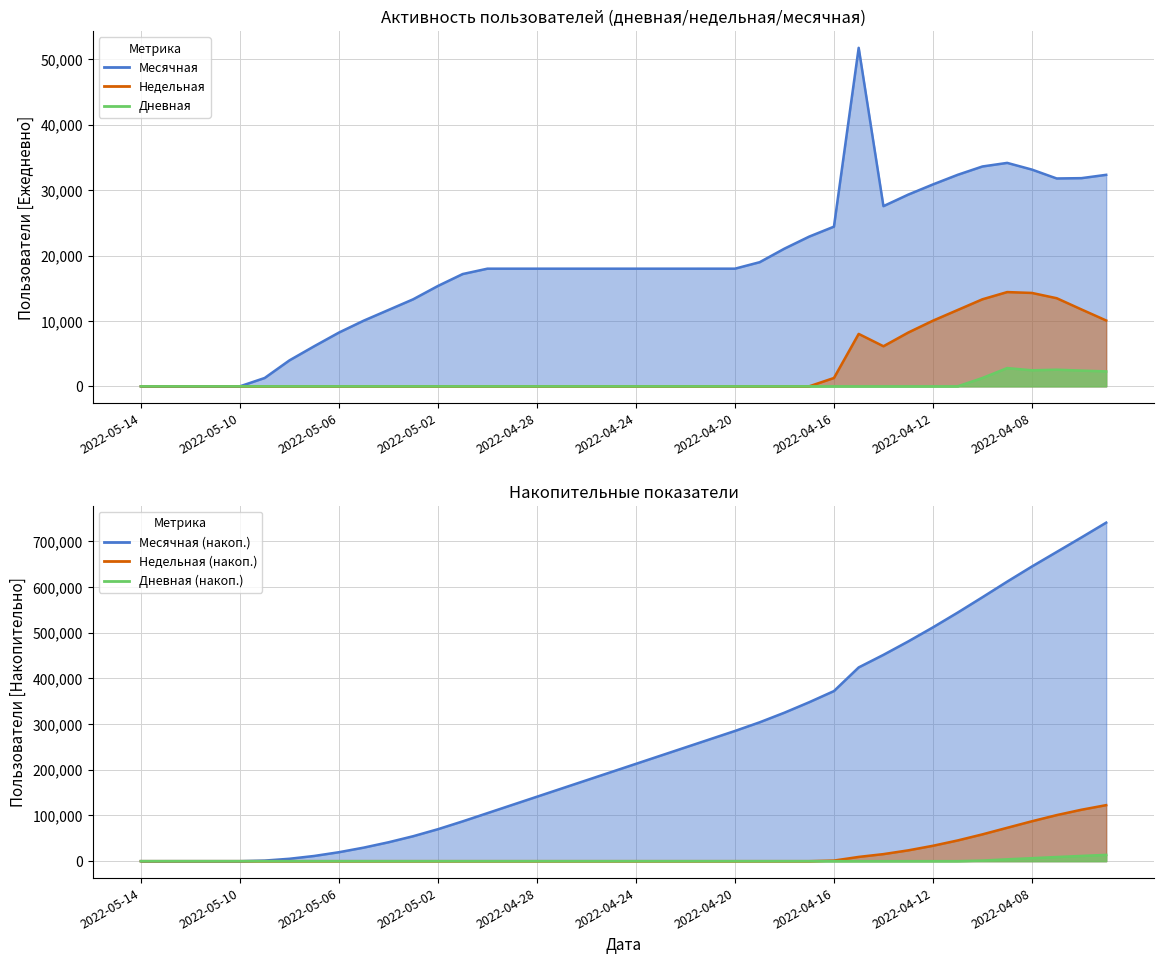

What is the total value across all series at 2022-04-25?

17994